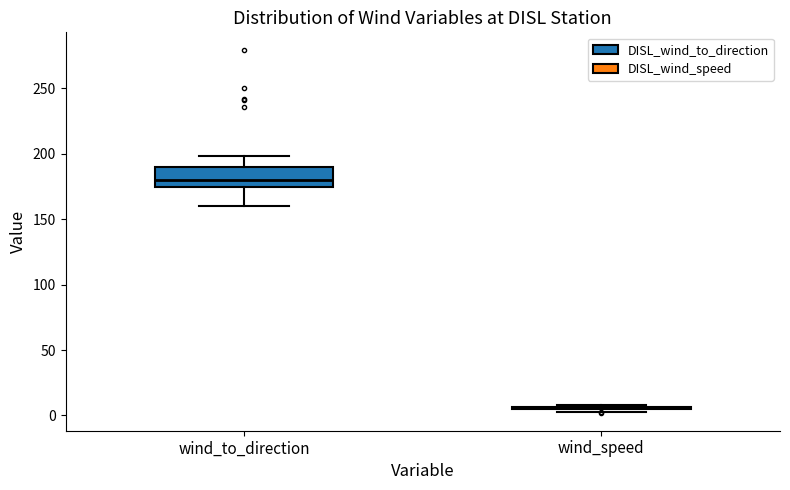

Reading left to right, read every box against the y-axis: the position of its median line, the range the box covers, and the ends of its whiskers. The values are not printed on the chart, so give them approximately, as read against the axis.

wind_to_direction: median 180, box 175 to 190, whiskers 160 to 200
wind_speed: box collapsed to a line at 5, whiskers 5 to 10